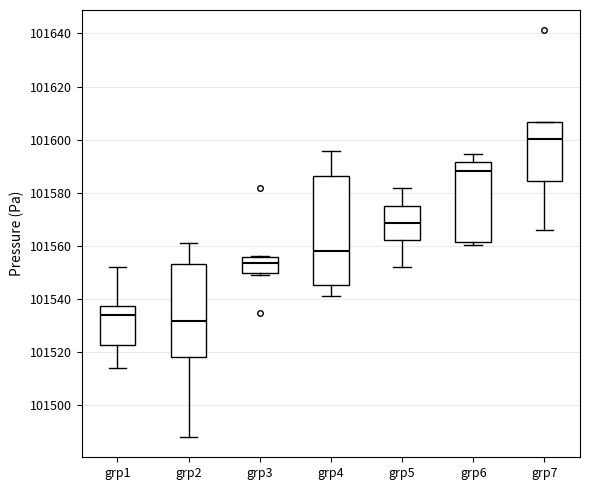

Which box has the highest median line?

grp7